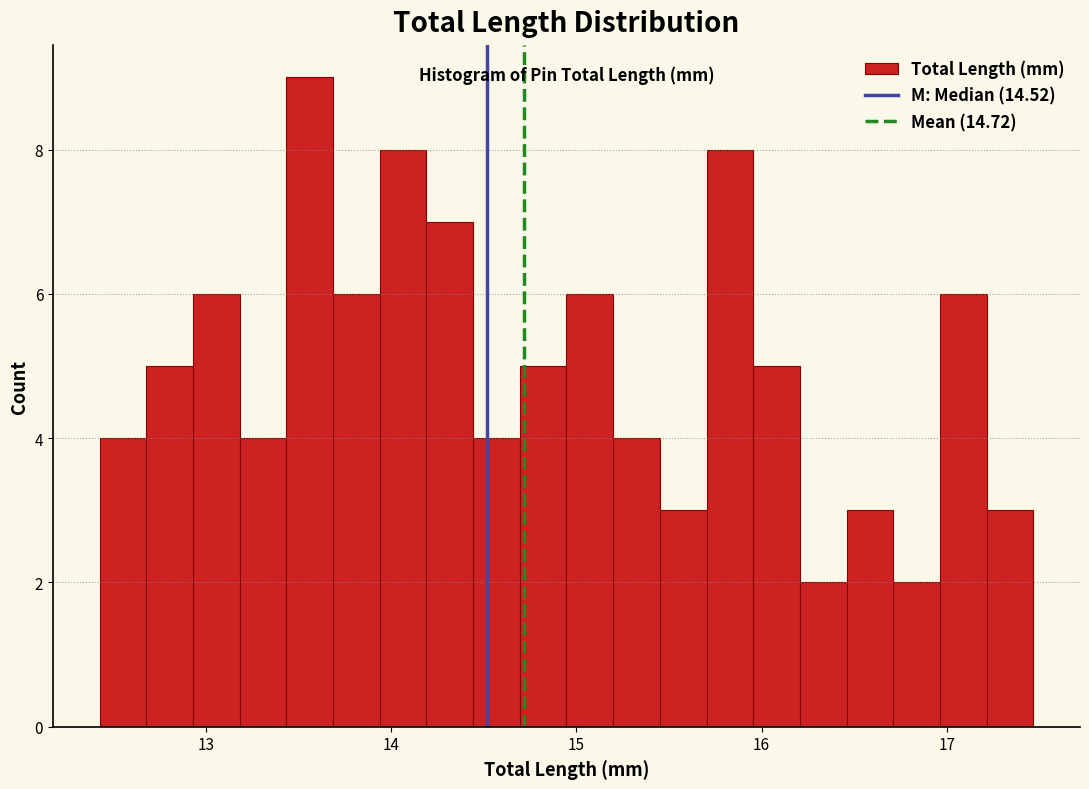

Around what value on the x-axis is the tallest bar? Give the approximate position of its centre, as read against the axis.

13.6